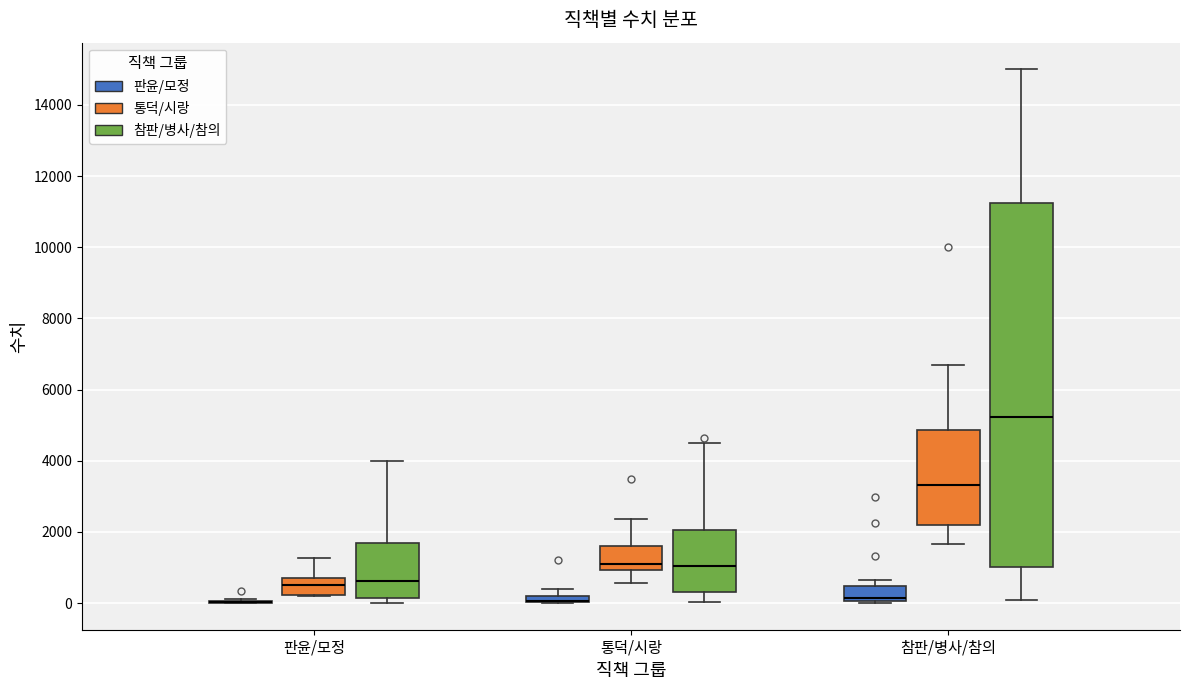

Which box is the tallest, from its lower edge to its upper edge?

참판/병사/참의 (참판/병사/참의)